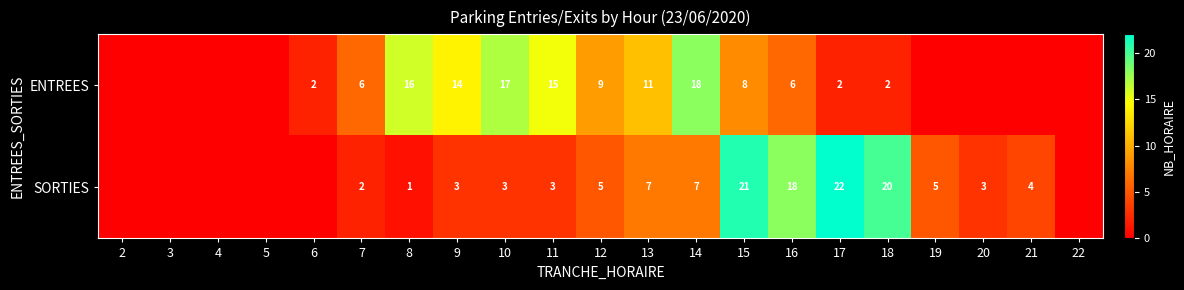

The ENTREES series shows 15 at 11. True or false?

True